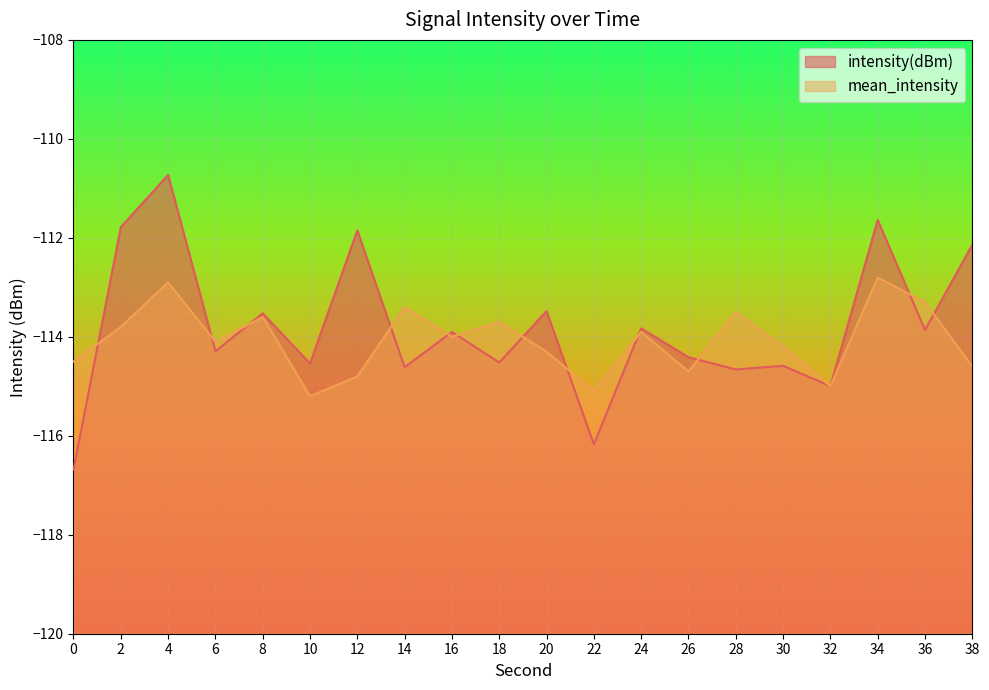

Where is the first local maximum for intensity(dBm)?

4